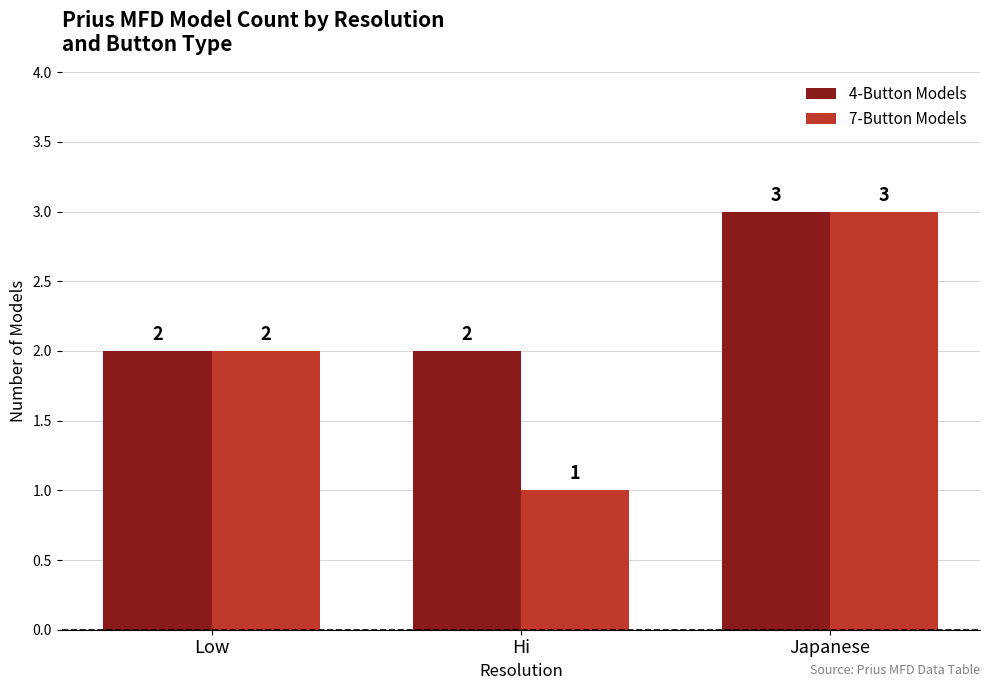

Reading right to left, list all the values displayed in this chart.

4-Button Models: Japanese=3	Hi=2	Low=2
7-Button Models: Japanese=3	Hi=1	Low=2